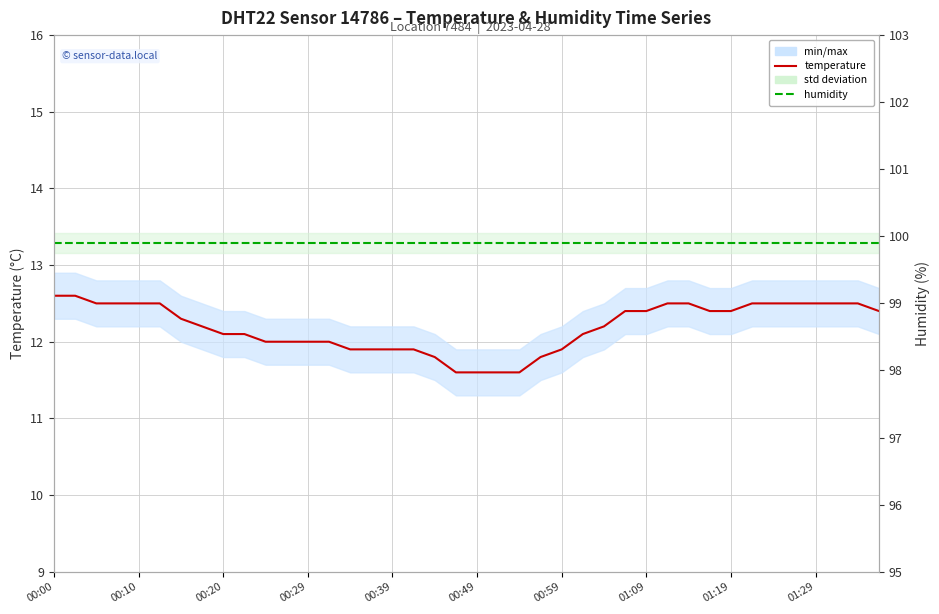

True or false: humidity has a value of 40.3 at 29.

False